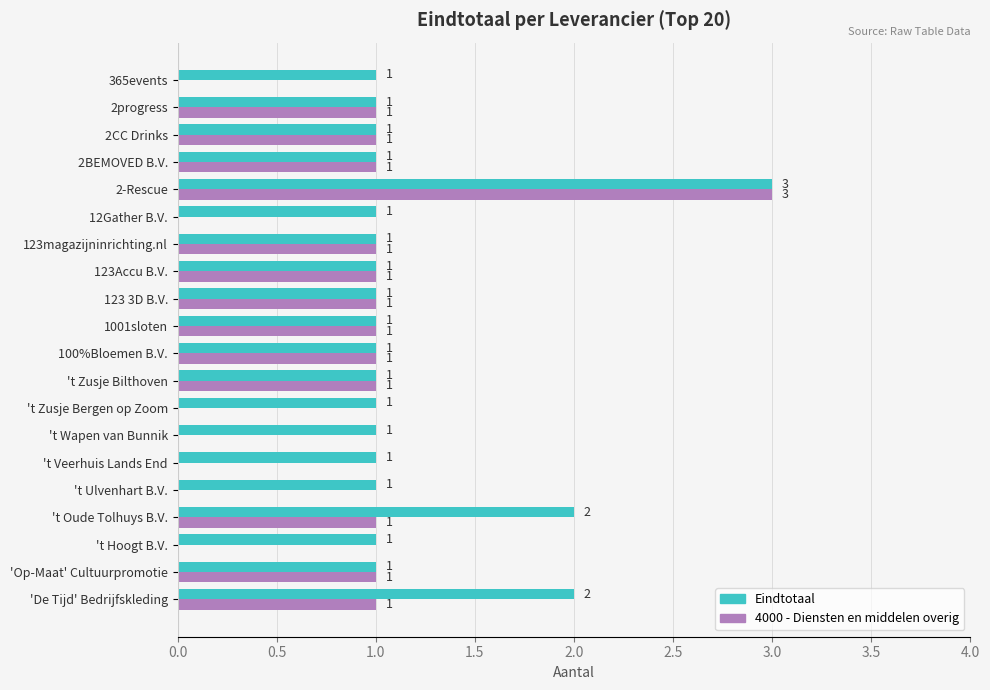

How many series are shown in this chart?

2